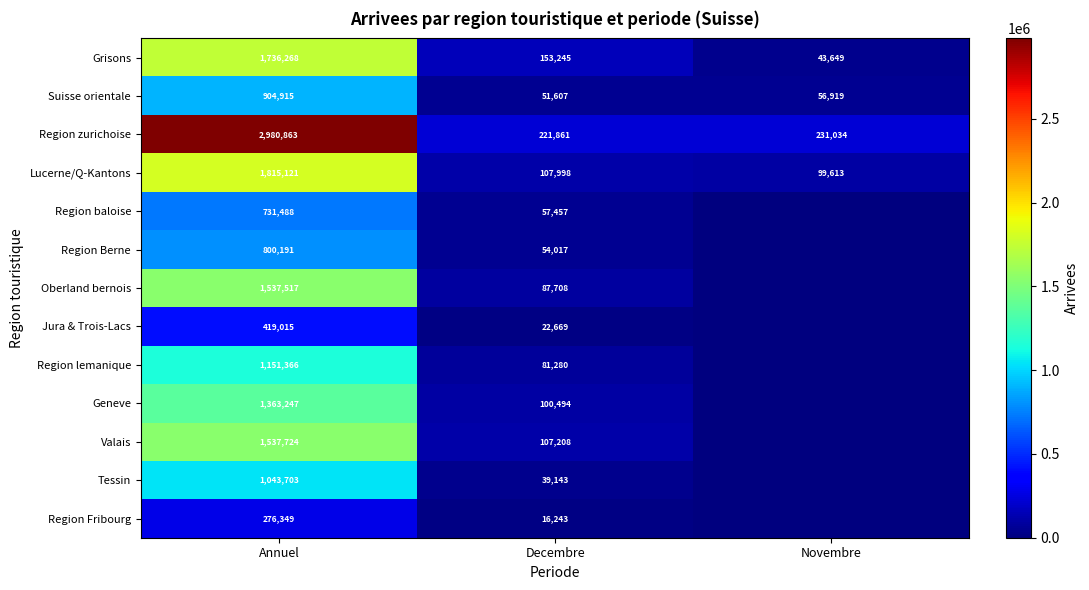

The value of Grisons at Decembre is 243448. True or false?

False